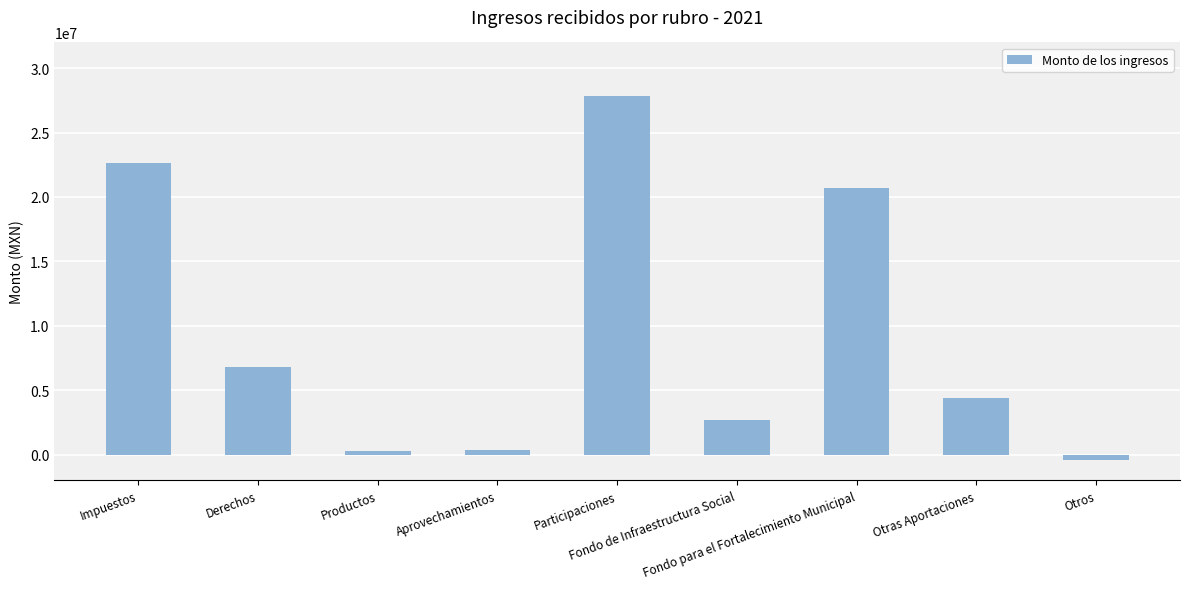

What is the difference between the second highest and second lowest values?

22334645.8